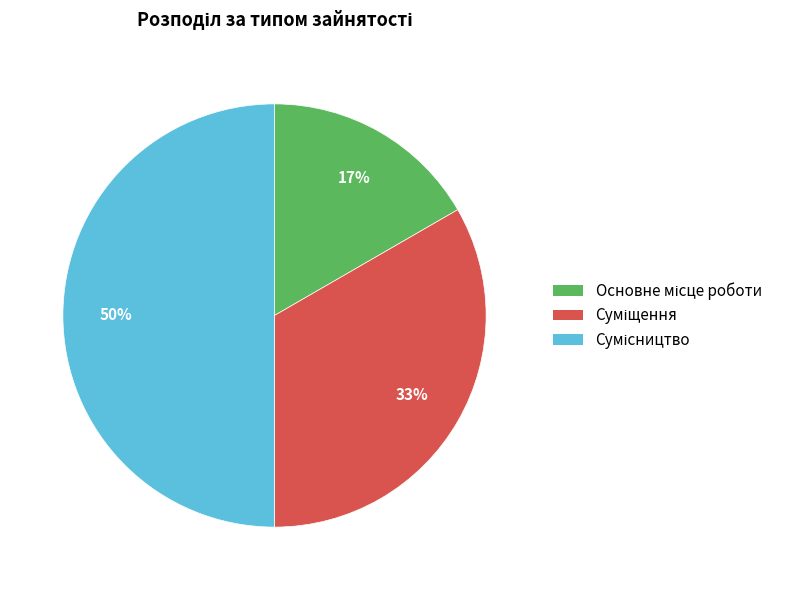

To the nearest percent, what is the average slice percentage?

33%